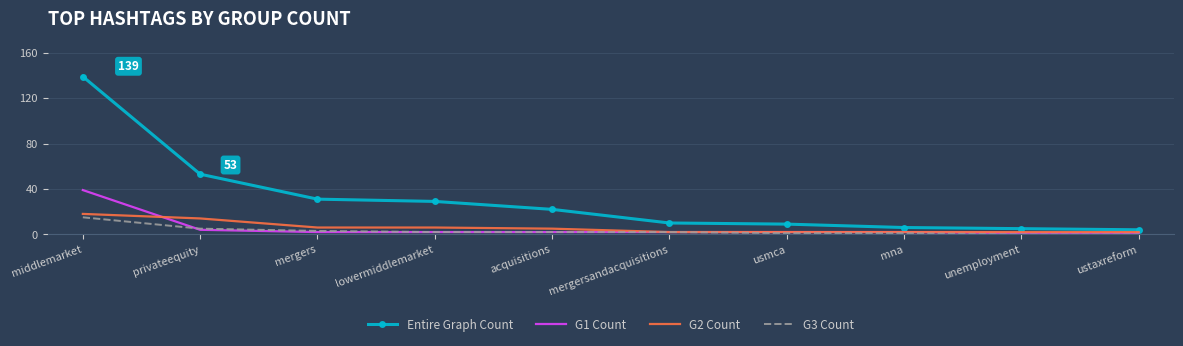

The G3 Count series shows 7 at middlemarket. True or false?

False